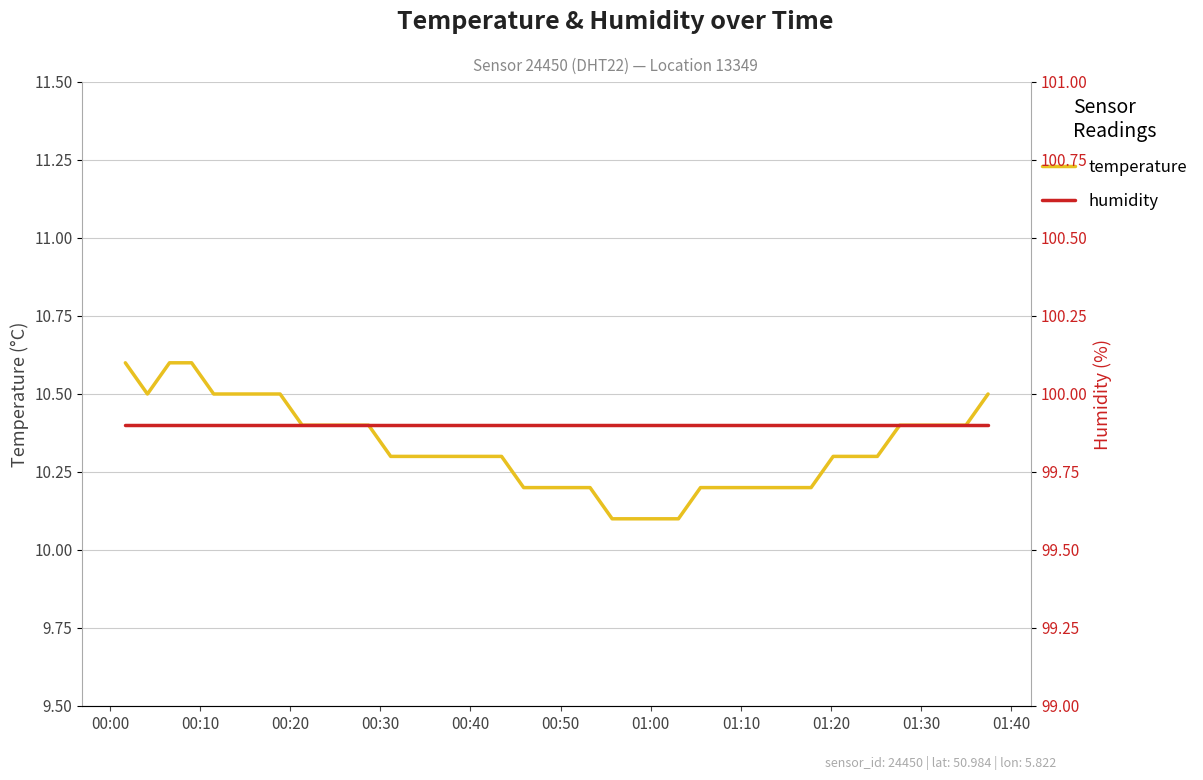

What is the lowest value of the temperature series?

10.1